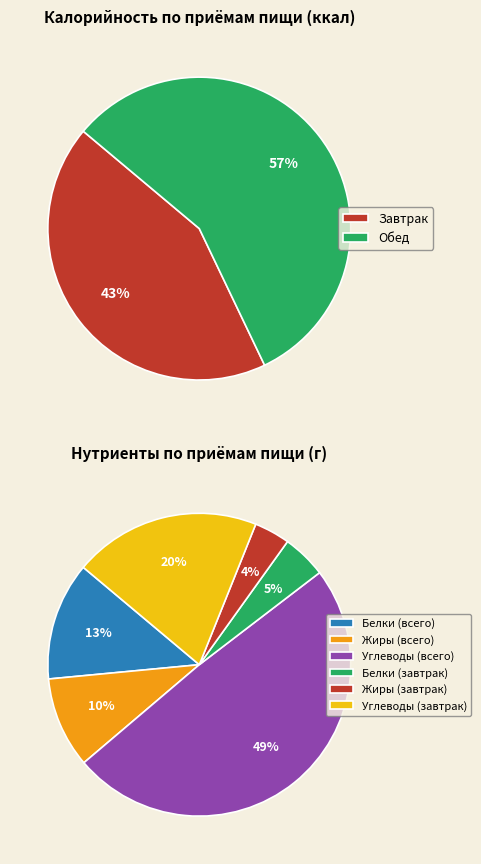

To the nearest percent, what percentage of the pie is Обед?

57%